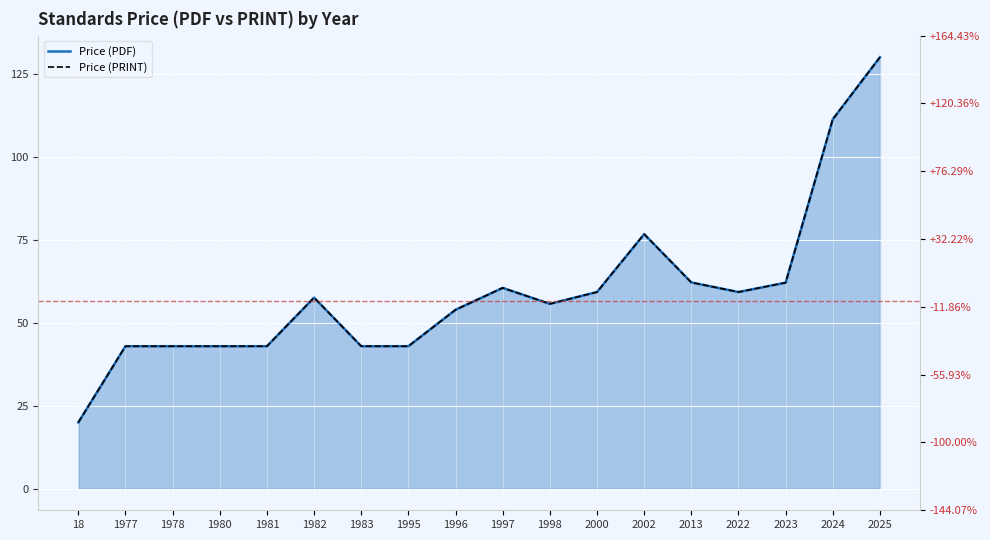

In Price (PDF), how many points are lower than both neighbors (excluding endpoints)?

2